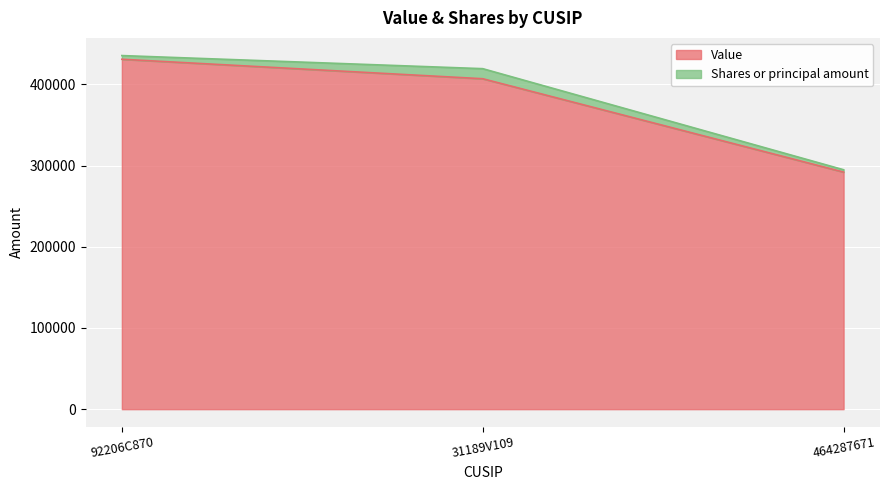

Is it true that the value at 464287671 is 75862?

False